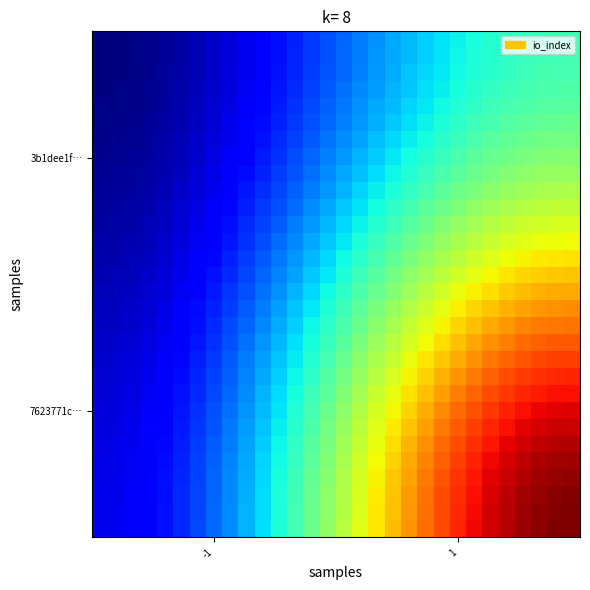

At which category does the chart reach its peak across all series?

29